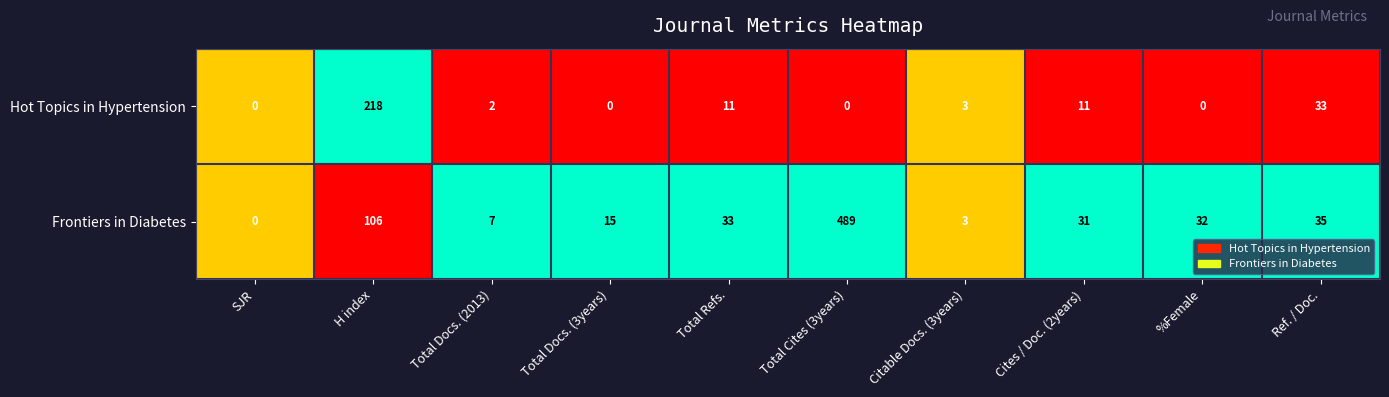

The value of Frontiers in Diabetes at H index is 106. True or false?

True